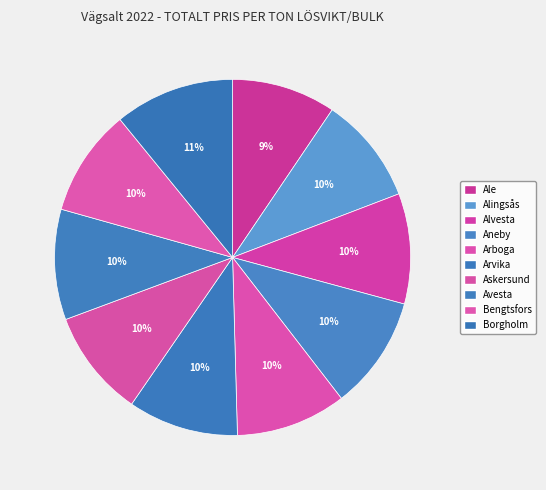

To the nearest percent, what is the average slice percentage?

10%